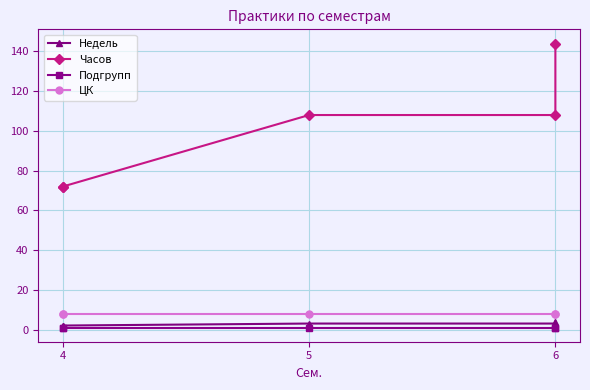

What is the smallest value displayed?

1